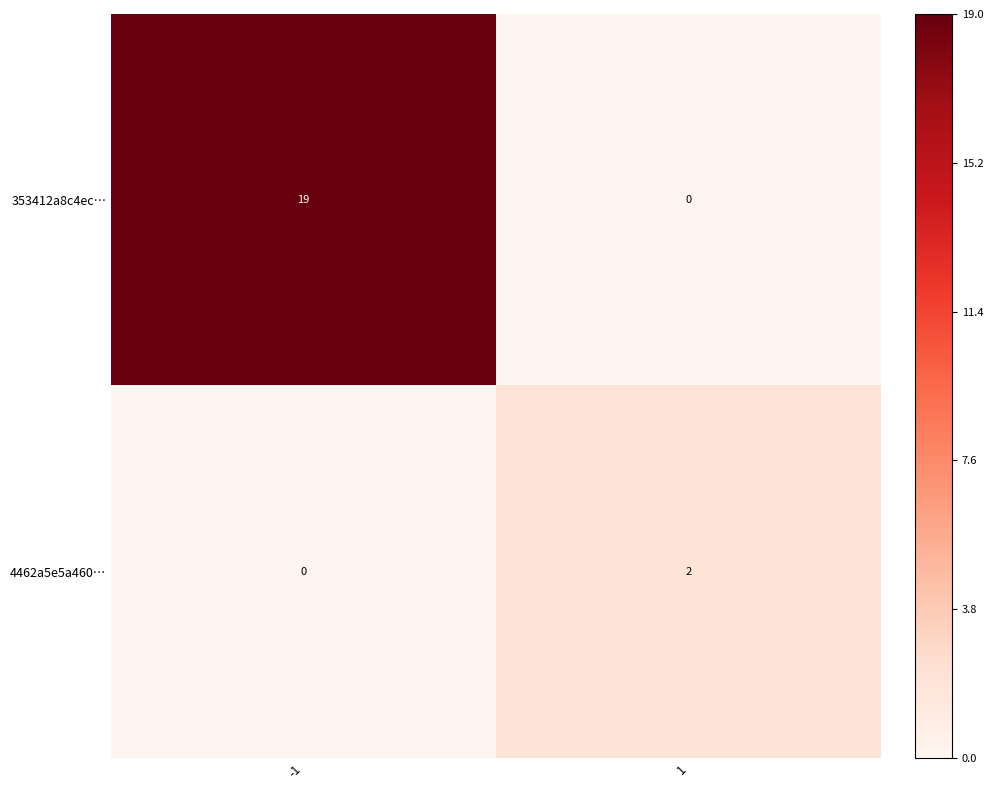

Reading left to right, list all the values displayed in this chart.

353412a8c4ec…: 19	0
4462a5e5a460…: 0	2